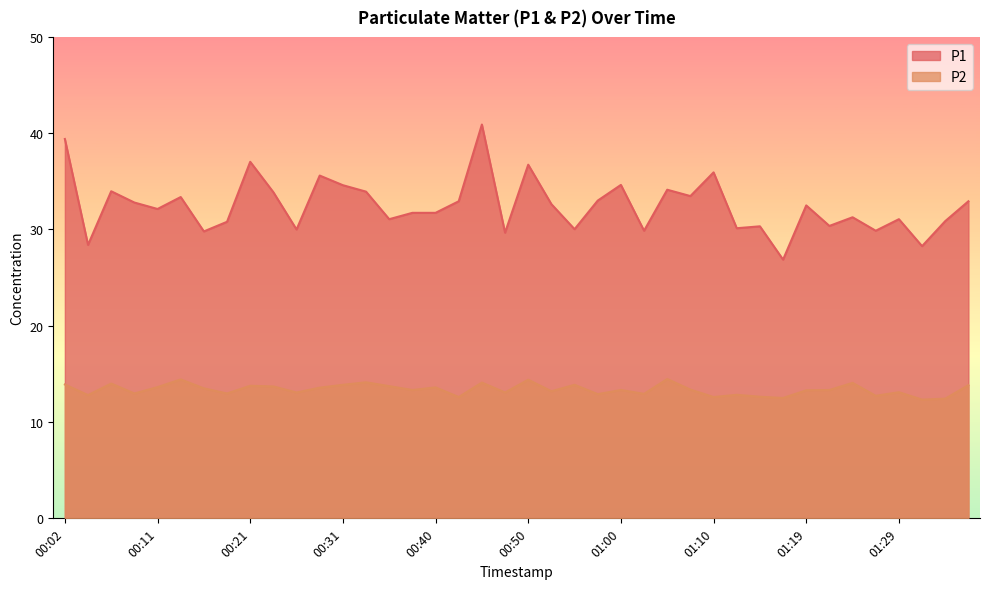

Between 00:40 and 01:17, which series saw the biggest shift?

P1